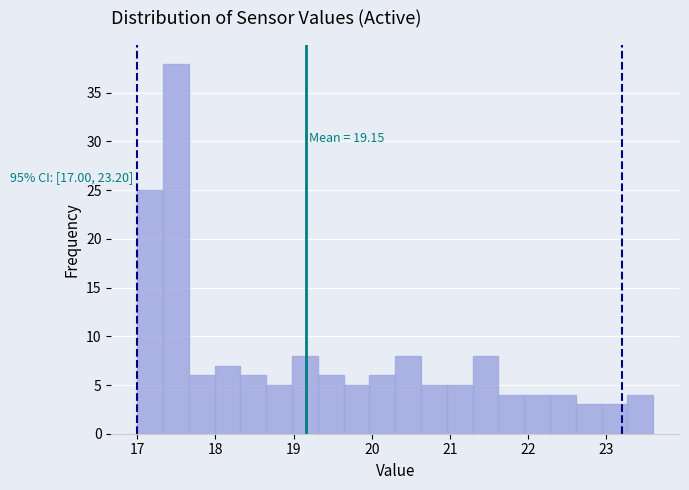

Read against the x-axis, roughly where is the centre of the tallest bar?

17.5